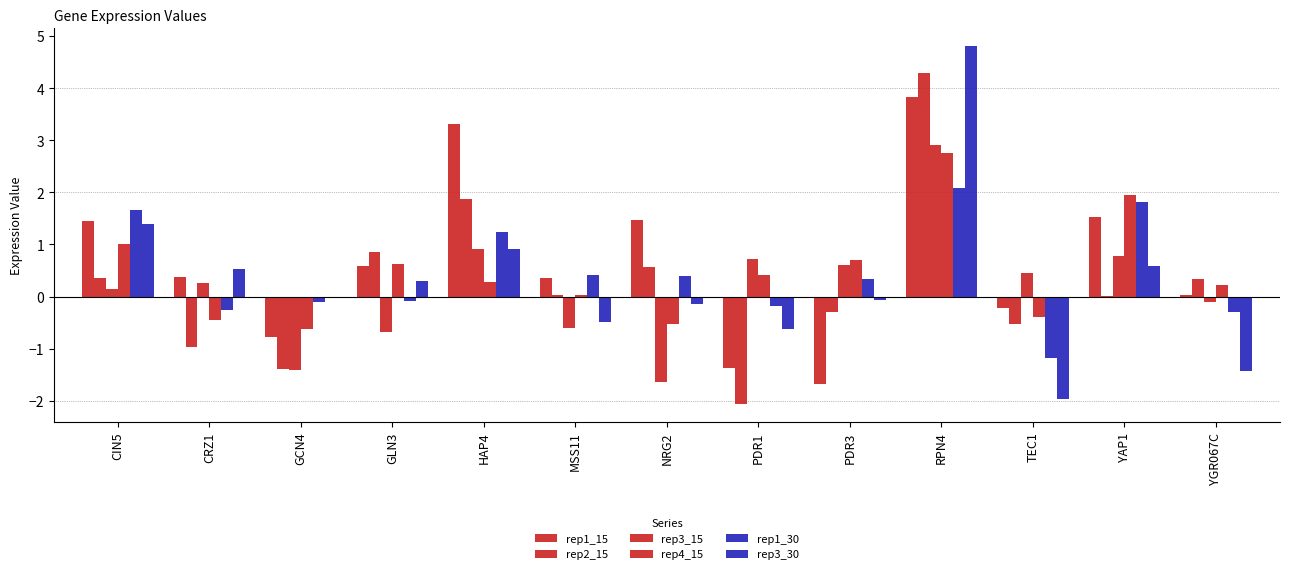

At which label is rep3_15 closest to 0?

YGR067C